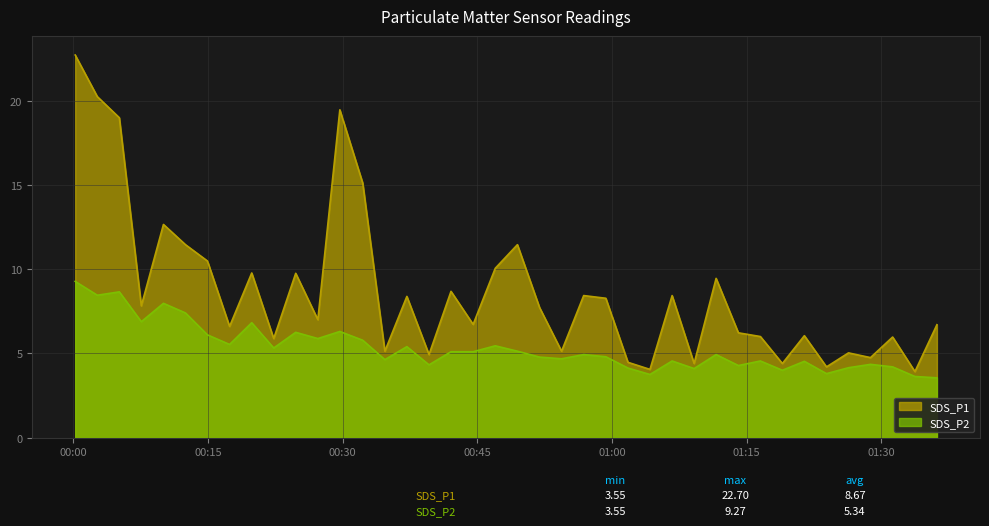

What is the difference between the maximum and minimum values in the SDS_P1 series?

18.8